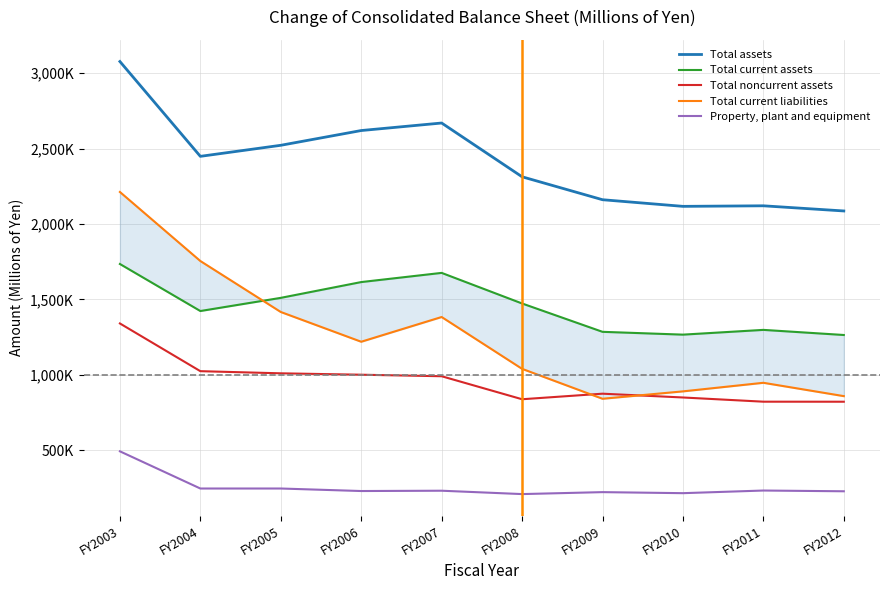

How many values in the Total noncurrent assets series are below 990875?

5